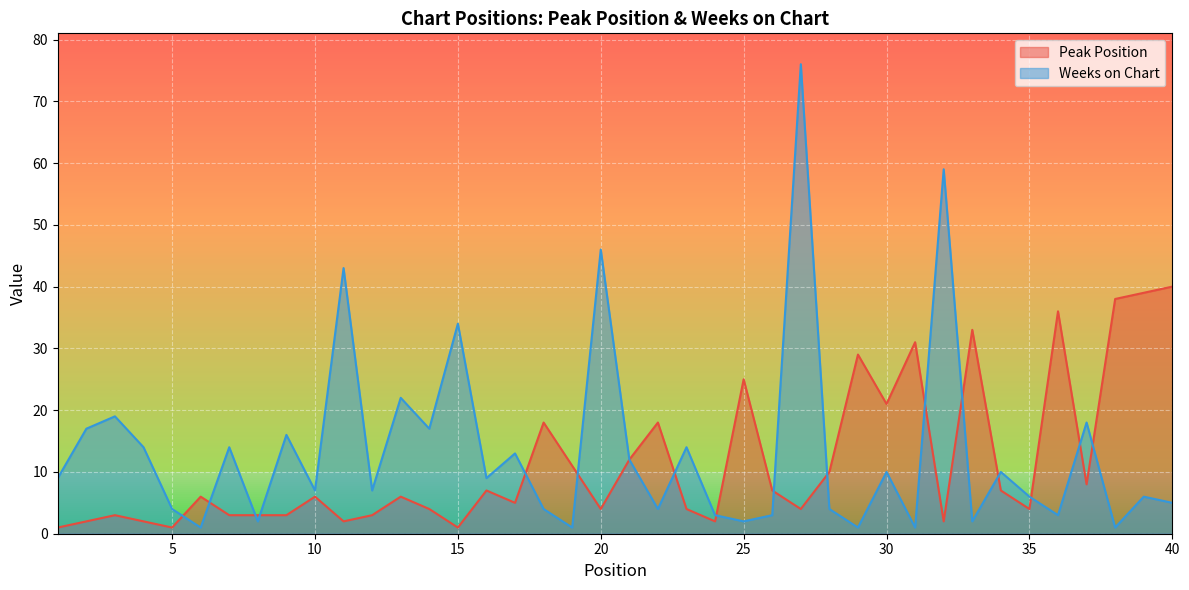

What is the difference between the maximum and minimum values in the Peak Position series?

39